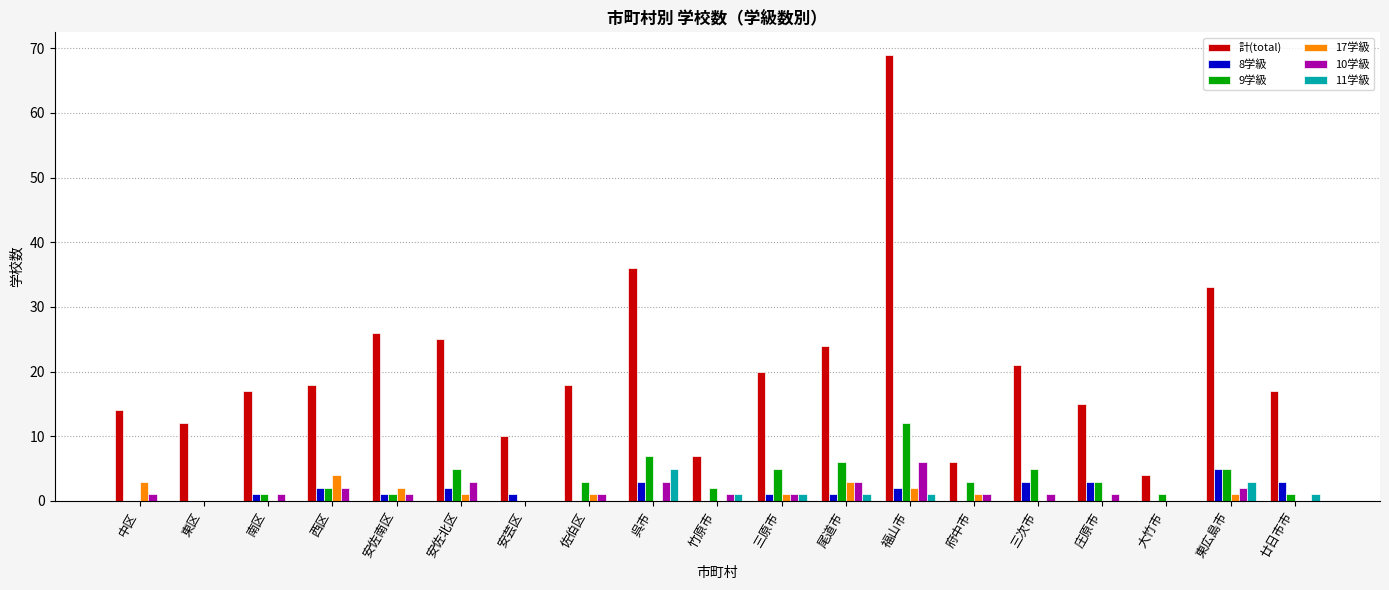

At which label does 9学級 first exceed 3?

安佐北区